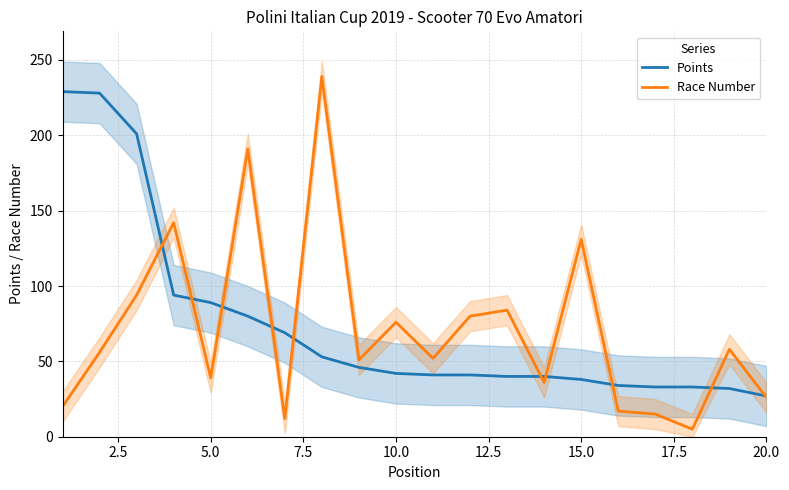

The value of Points at 5.0 is 89. True or false?

True